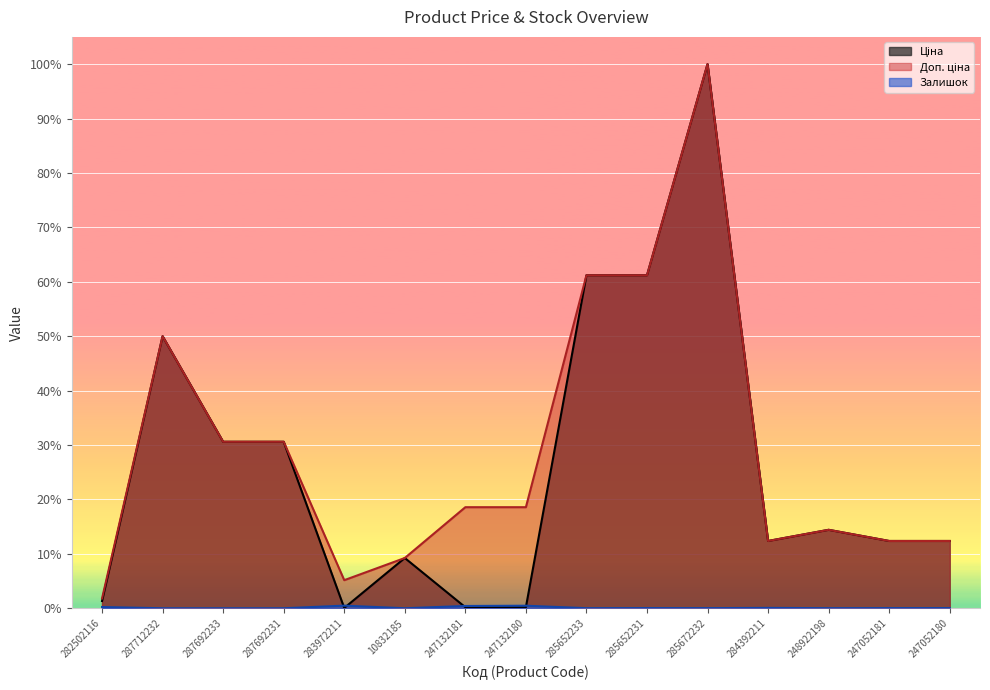

What is the highest value of the Доп. ціна series?

1.0